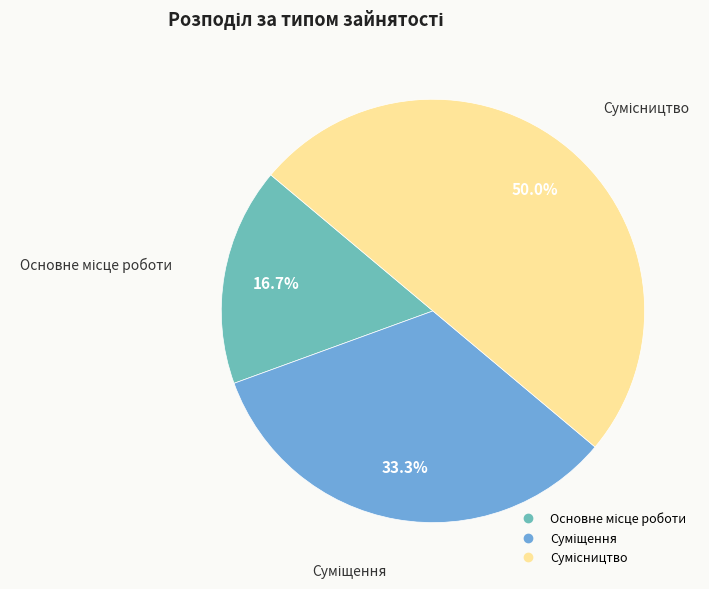

Rank the categories by value from highest to lowest.

Сумісництво, Суміщення, Основне місце роботи